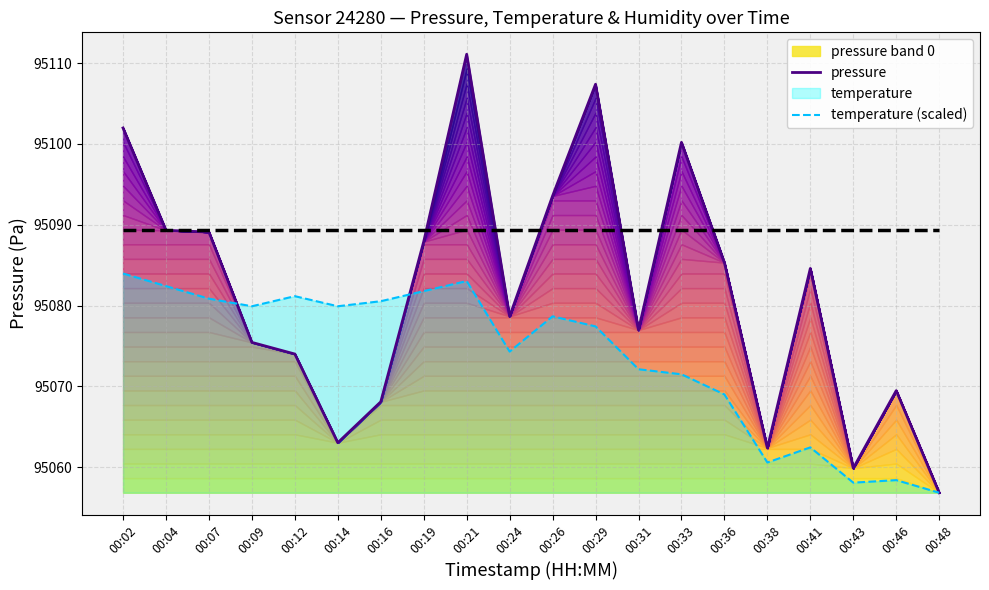

Rank the categories by pressure value from lowest to highest.

00:48, 00:43, 00:38, 00:14, 00:16, 00:46, 00:12, 00:09, 00:31, 00:24, 00:41, 00:36, 00:19, 00:07, 00:04, 00:26, 00:33, 00:02, 00:29, 00:21